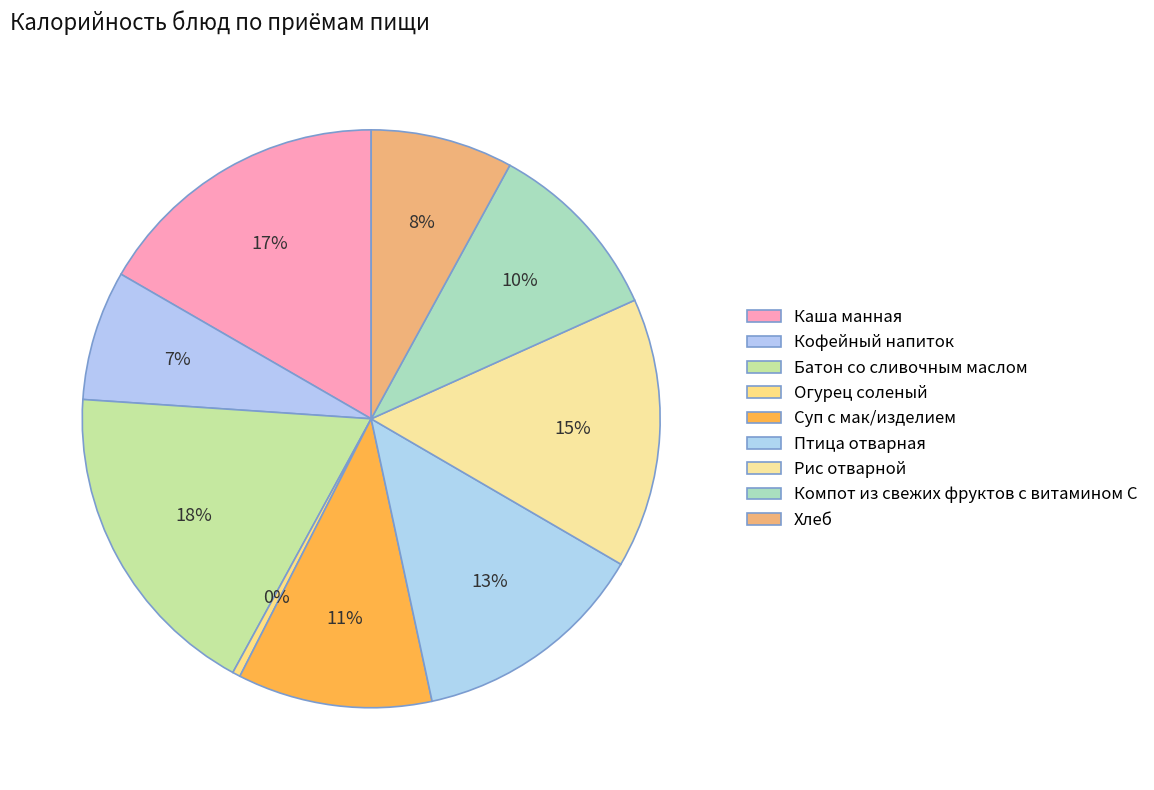

True or false: Огурец соленый accounts for 9% of the total.

False